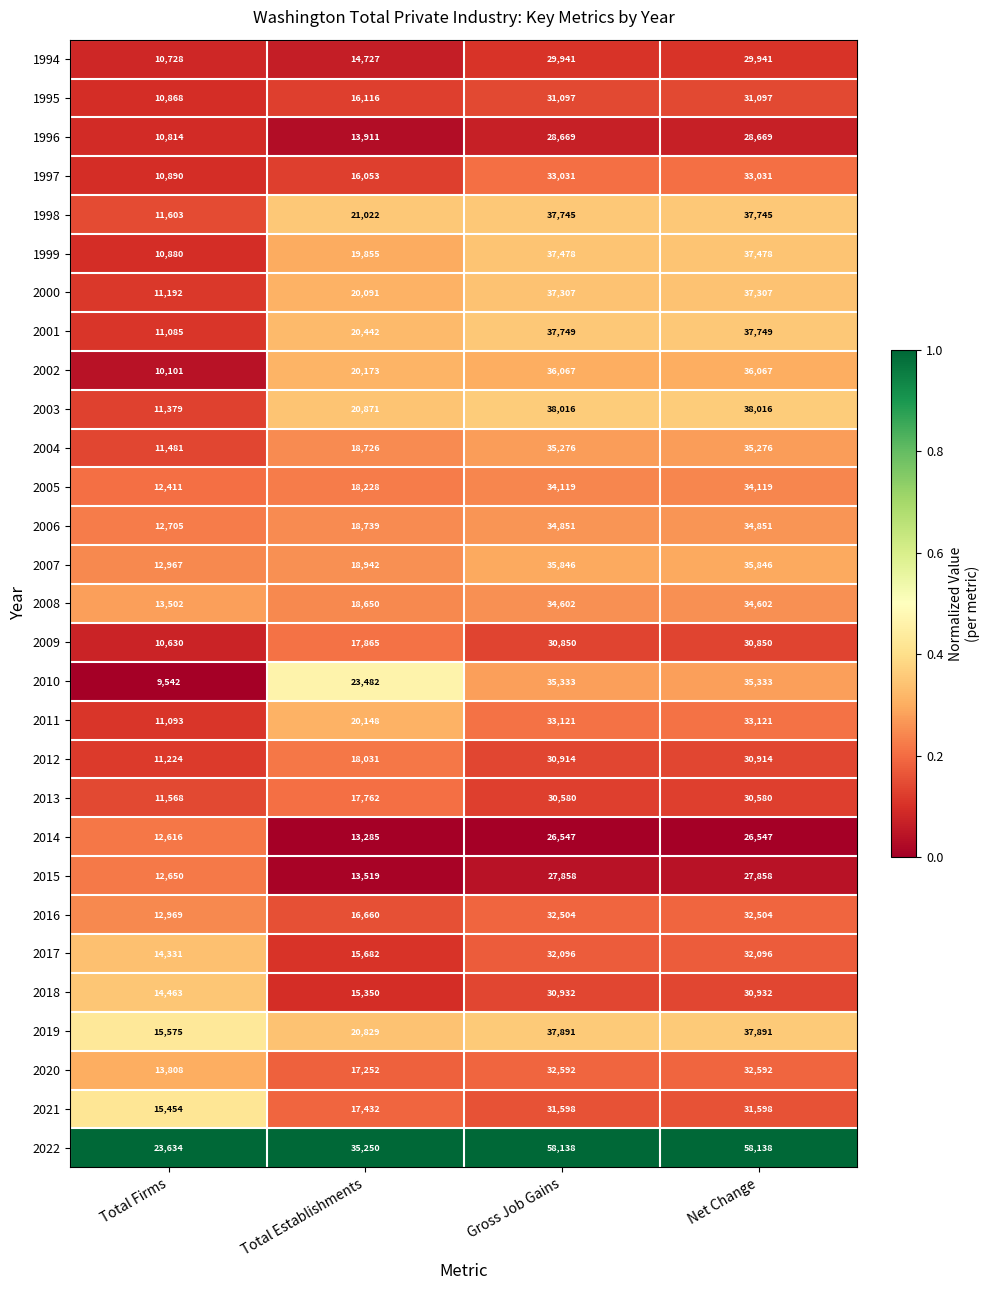

True or false: 2003 has a value of 11379 at Total Firms.

True